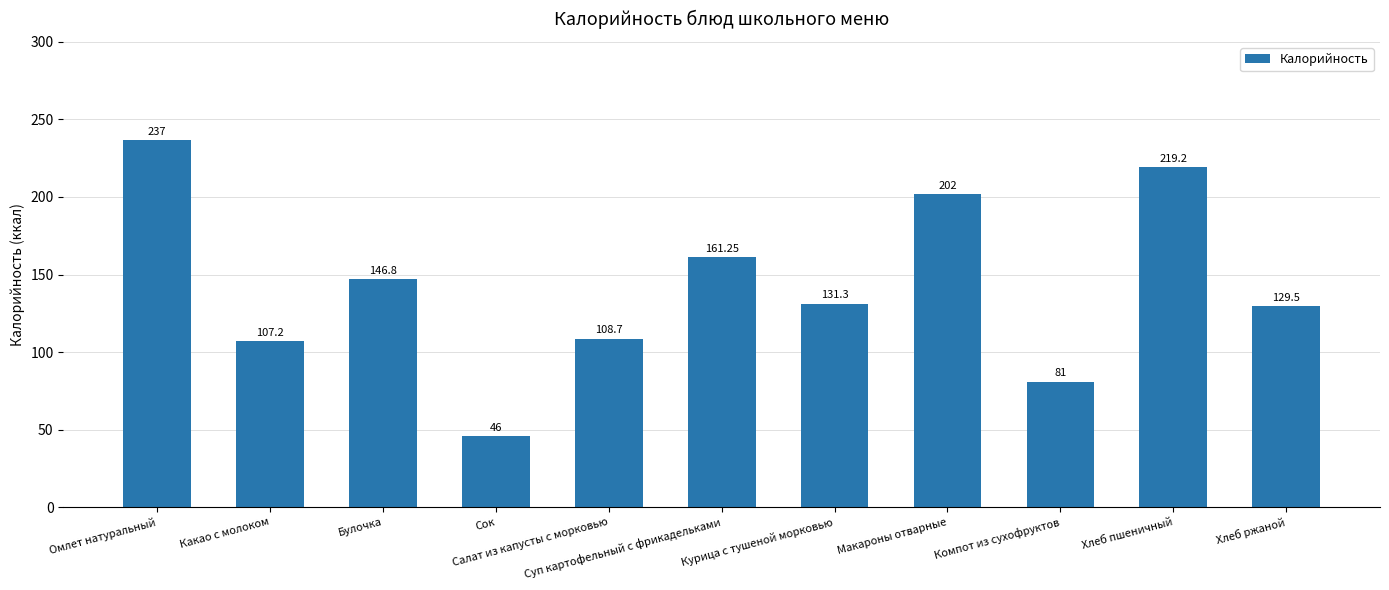

Rank the categories by value from lowest to highest.

Сок, Компот из сухофруктов, Какао с молоком, Салат из капусты с морковью, Хлеб ржаной, Курица с тушеной морковью, Булочка, Суп картофельный с фрикадельками, Макароны отварные, Хлеб пшеничный, Омлет натуральный